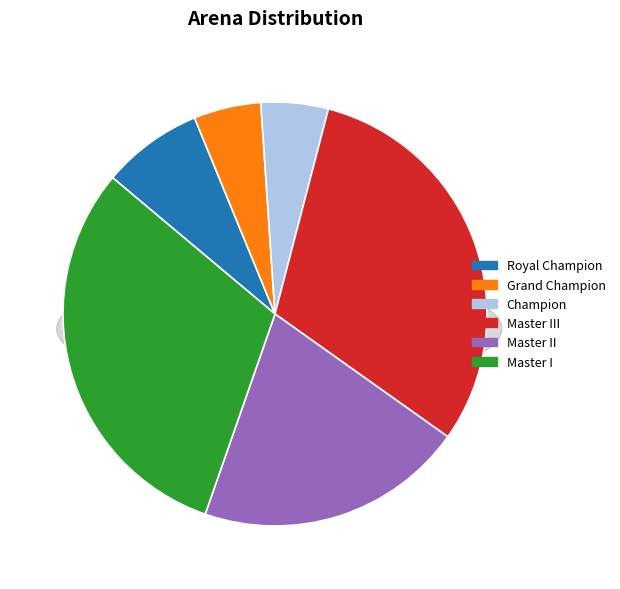

To the nearest percent, what portion does Grand Champion represent?

5%